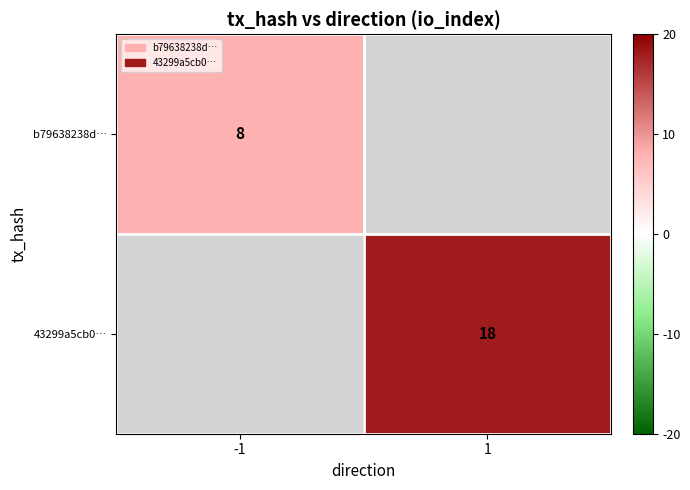

Is it true that 43299a5cb0… equals 18 at 1?

True